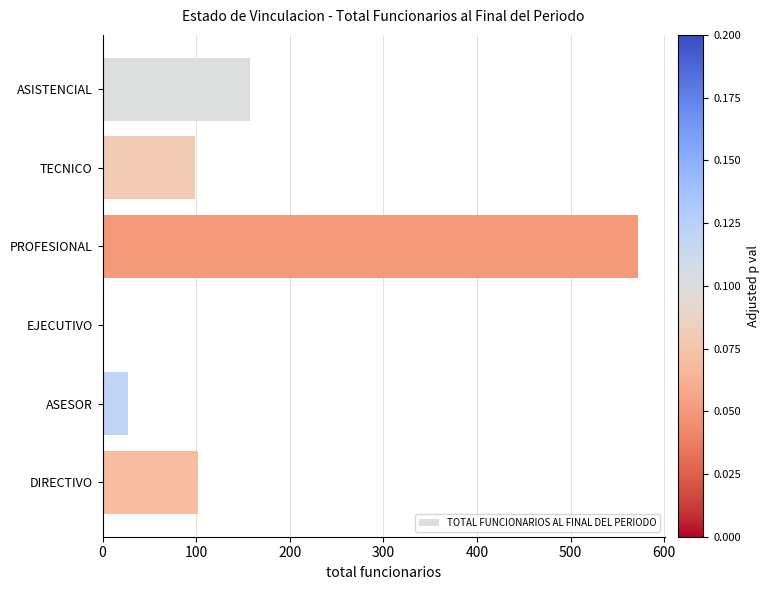

What is the maximum value shown in the chart?

572